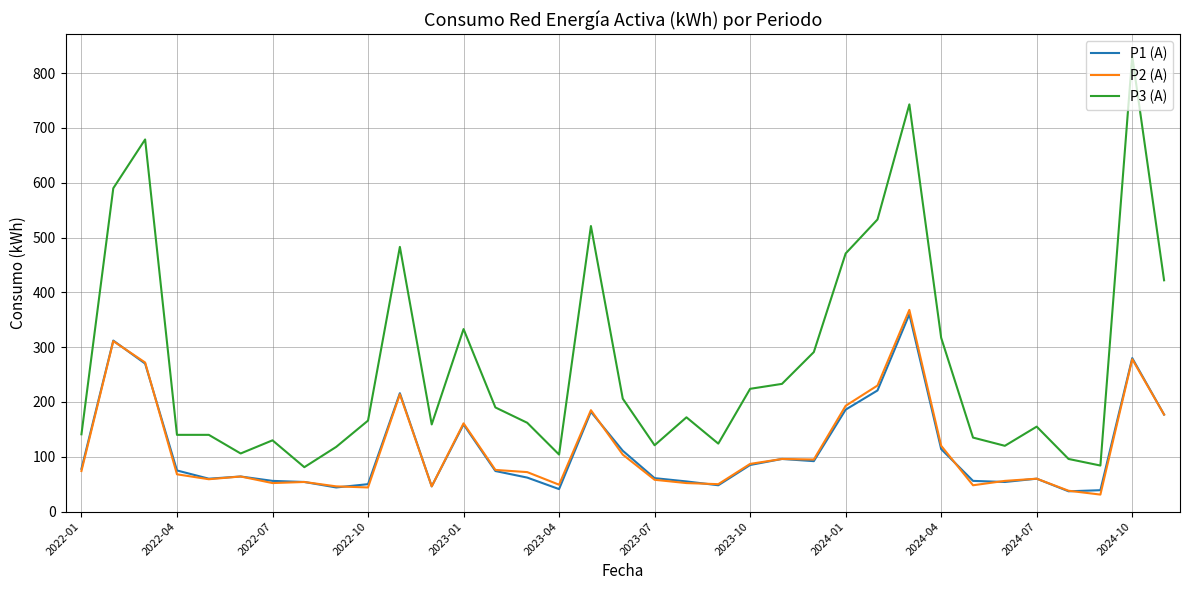

What are all the series names shown in the legend?

P1 (A), P2 (A), P3 (A)